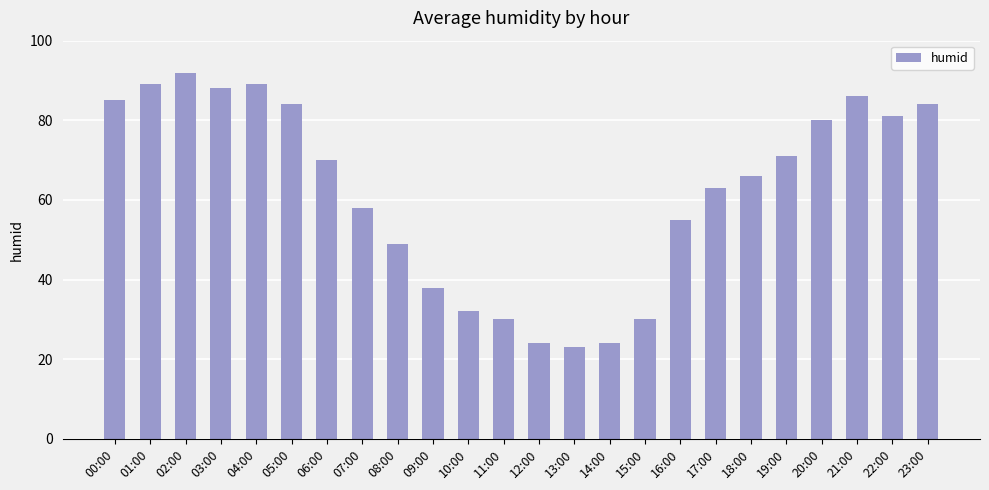

The value at 07:00 is 103. True or false?

False